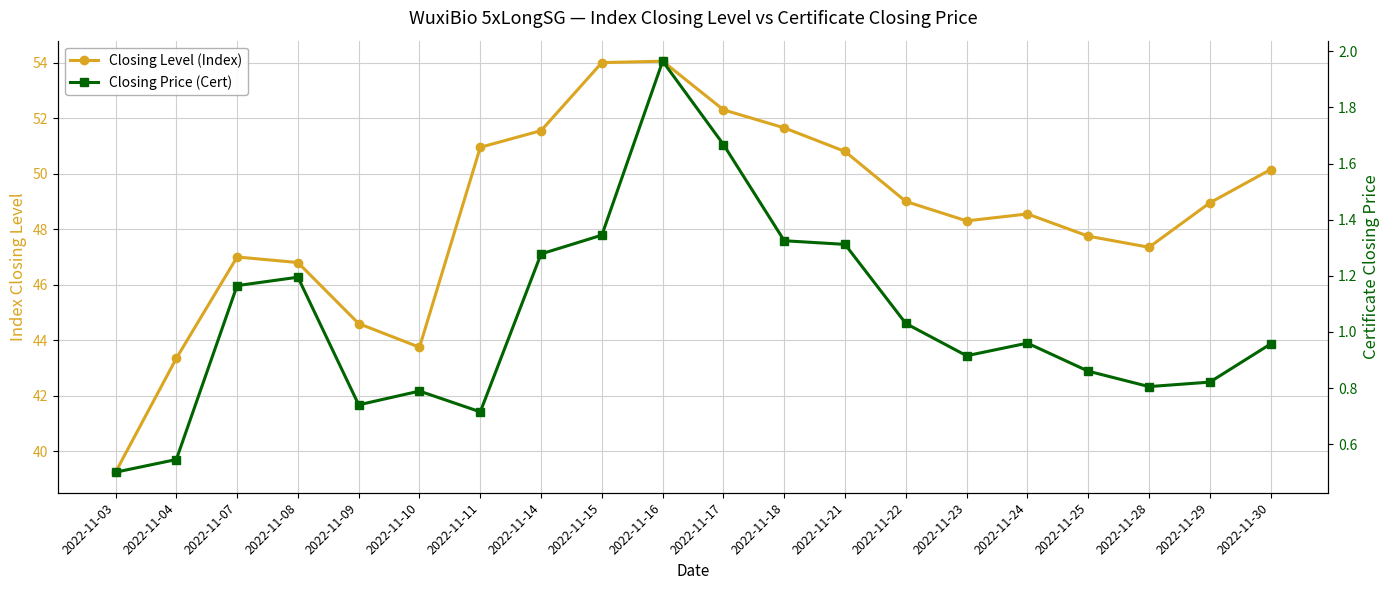

What is the smallest value displayed?

0.5